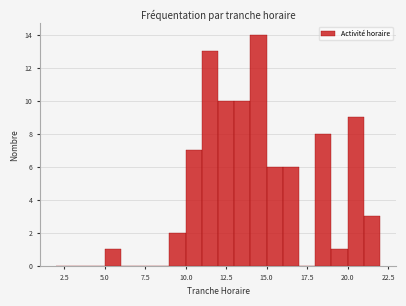

Around what value on the x-axis is the tallest bar? Give the approximate position of its centre, as read against the axis.

14.5